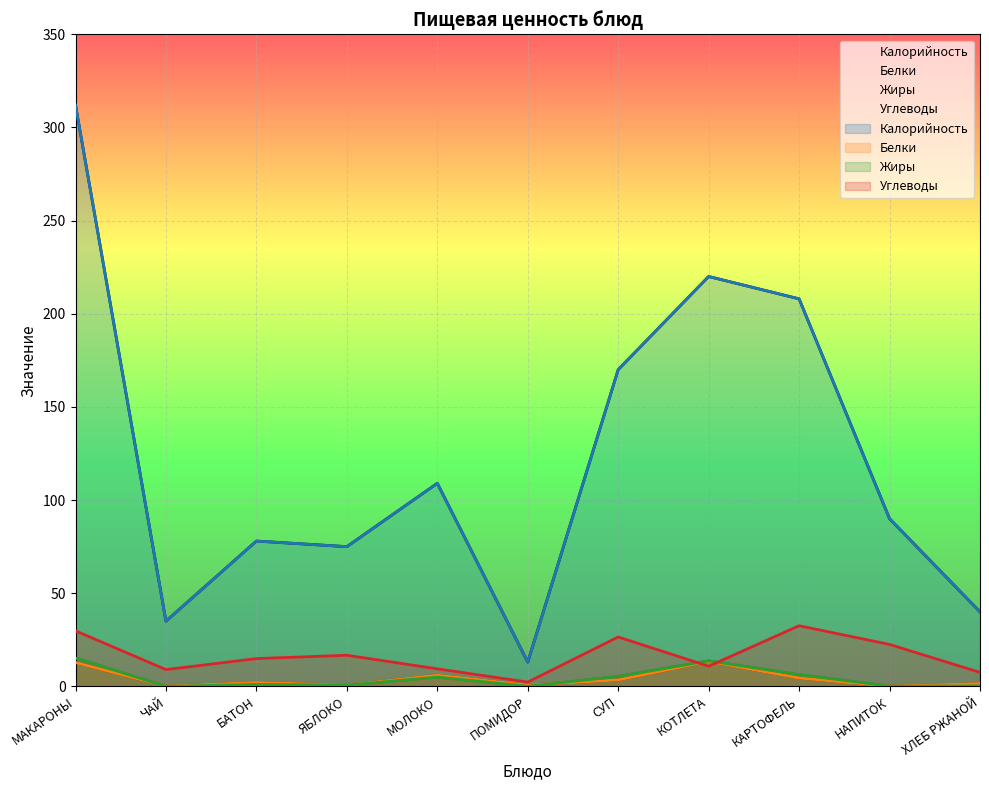

Reading left to right, what are all the values shown in this chart?

Калорийность: 312.0	35.0	78.0	75.0	109.0	13.0	170.0	220.0	208.0	90.0	40.0
Белки: 12.8	0.1	2.1	0.7	6.0	0.7	3.5	13.4	4.5	0.1	1.5
Жиры: 15.2	0.0	1.1	0.7	5.0	0.1	5.3	13.7	6.3	0.1	0.3
Углеводы: 29.8	9.0	14.9	16.7	9.4	2.3	26.5	10.8	32.5	22.5	7.5